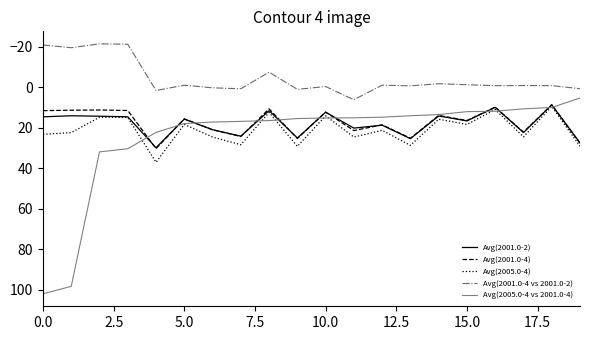

Which series has the largest total across all categories?

Avg(2005.0-4 vs 2001.0-4)